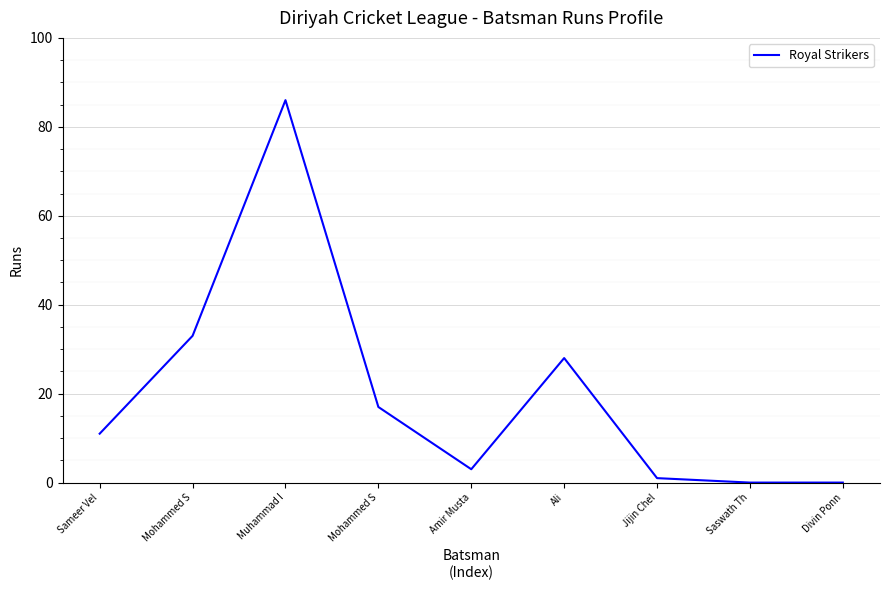

Where is the data nearest to the value 43?

Mohammed S